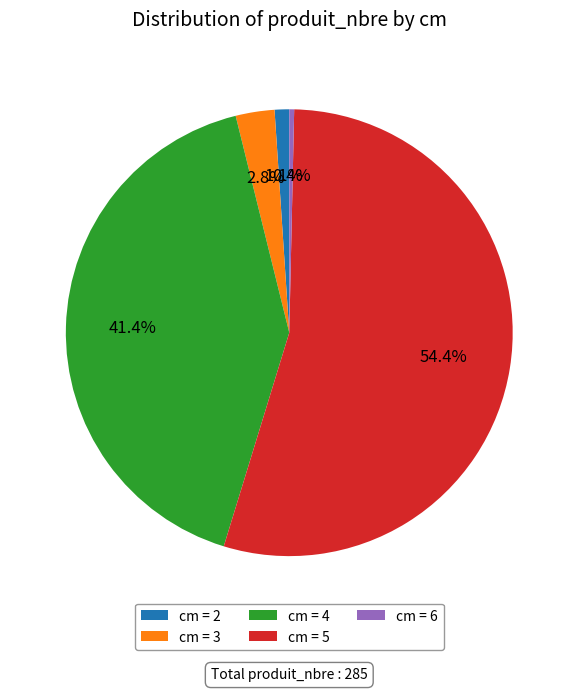

Rank the categories by value from lowest to highest.

cm = 6, cm = 2, cm = 3, cm = 4, cm = 5